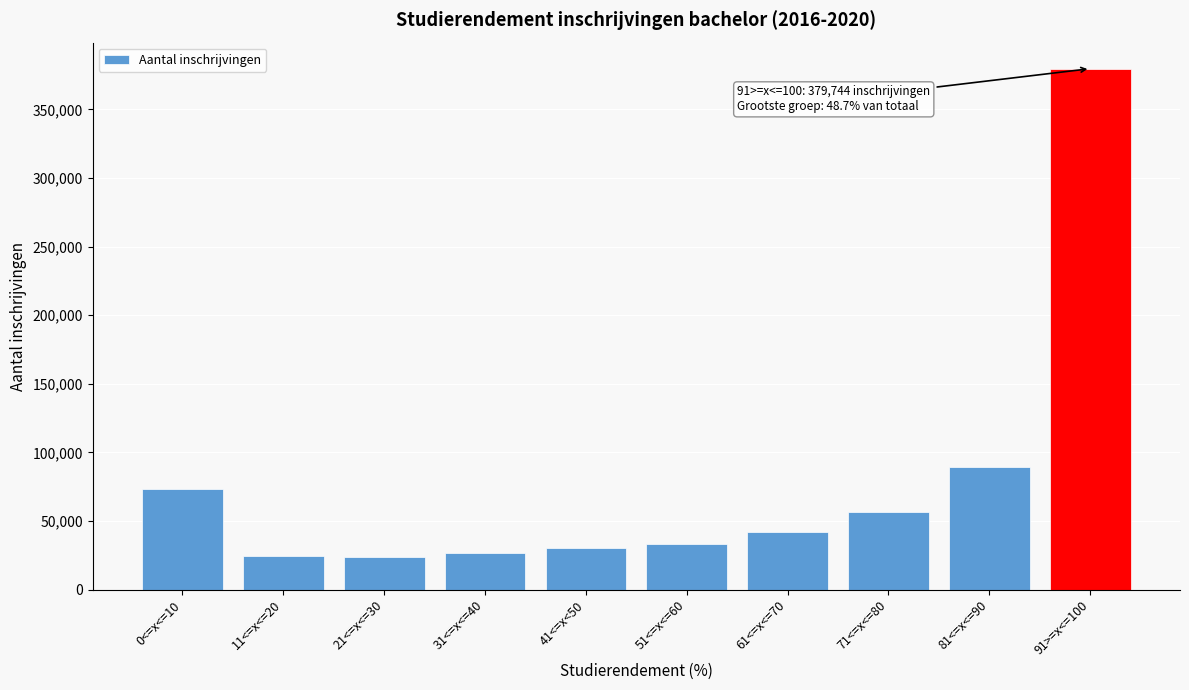

What is the change in value from 61<=x<=70 to 71<=x<=80?

+14577